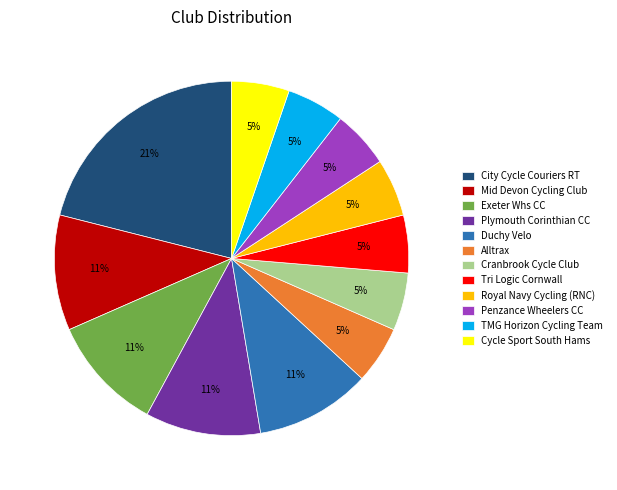

Is City Cycle Couriers RT the majority of the pie?

No